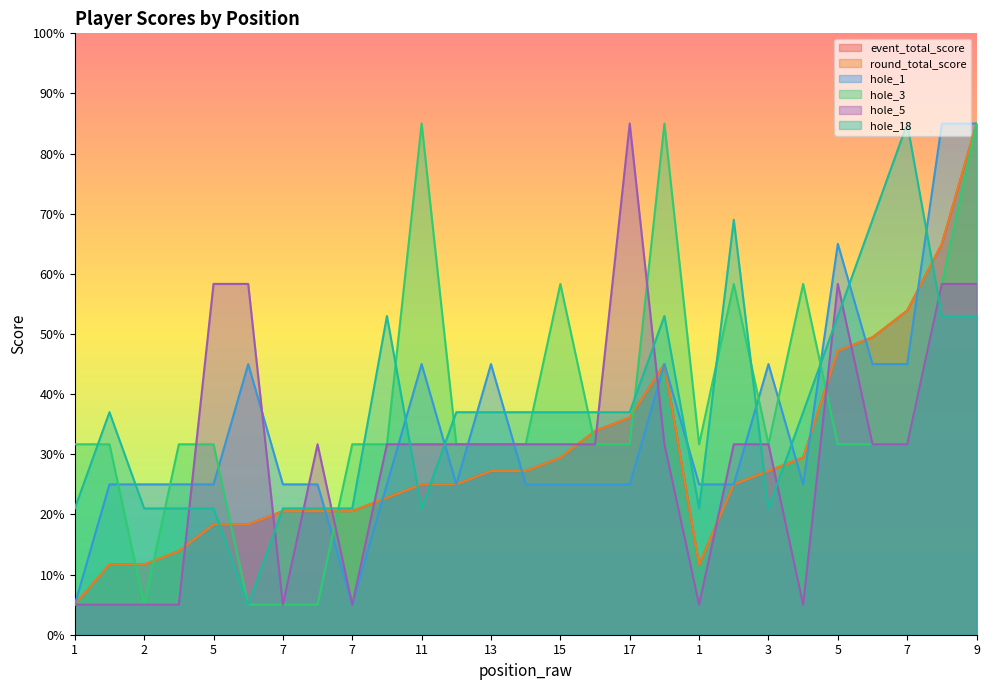

The value of round_total_score at 2 is 25.0. True or false?

True